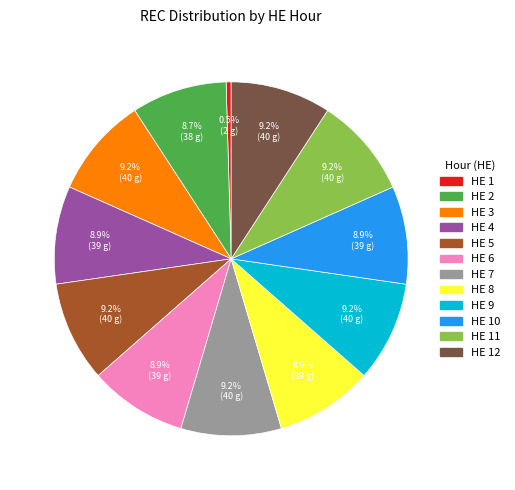

Does any single category account for the majority?

No